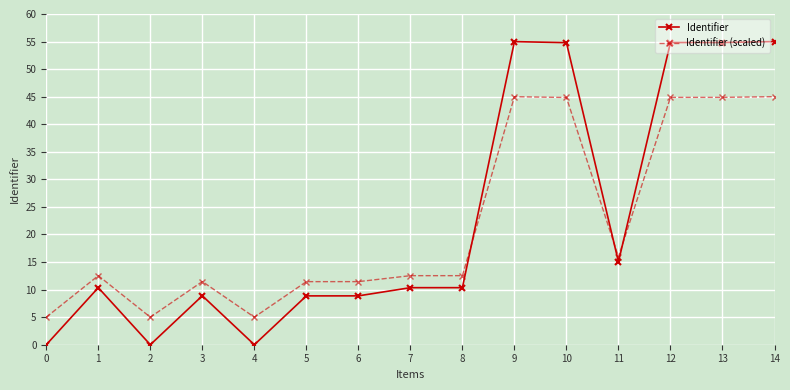

At which label is Identifier closest to 27?

11